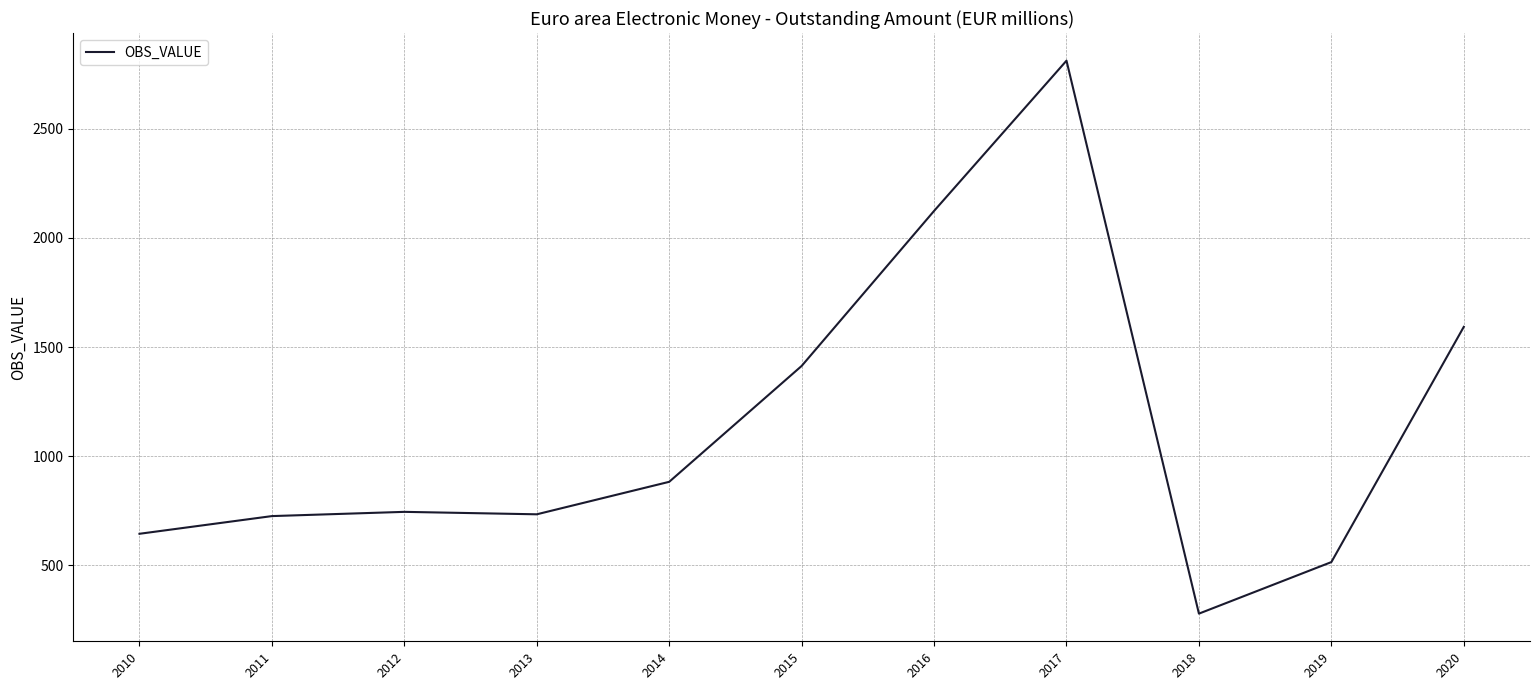

What is the change in value from 2014 to 2016?

+1240.6